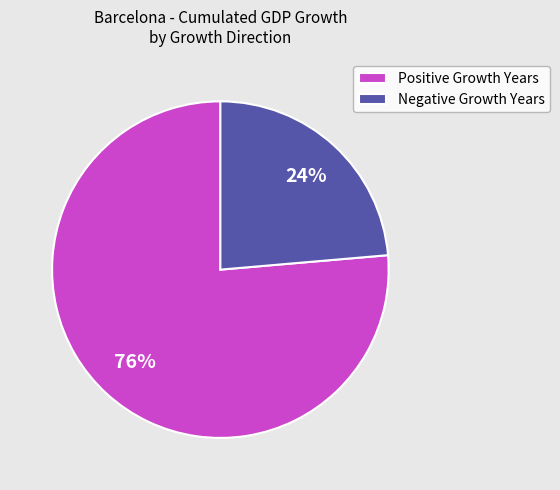

To the nearest percent, what is the average slice percentage?

50%